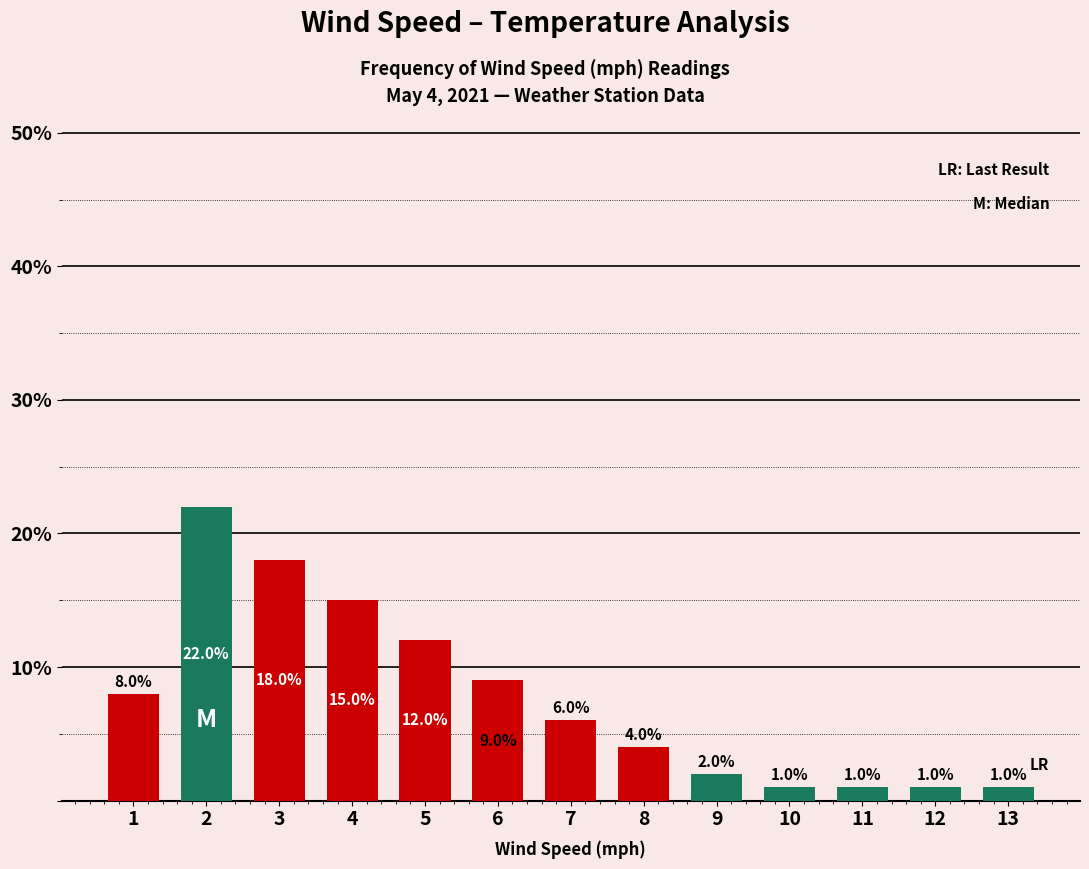

What is the smallest value displayed?

1